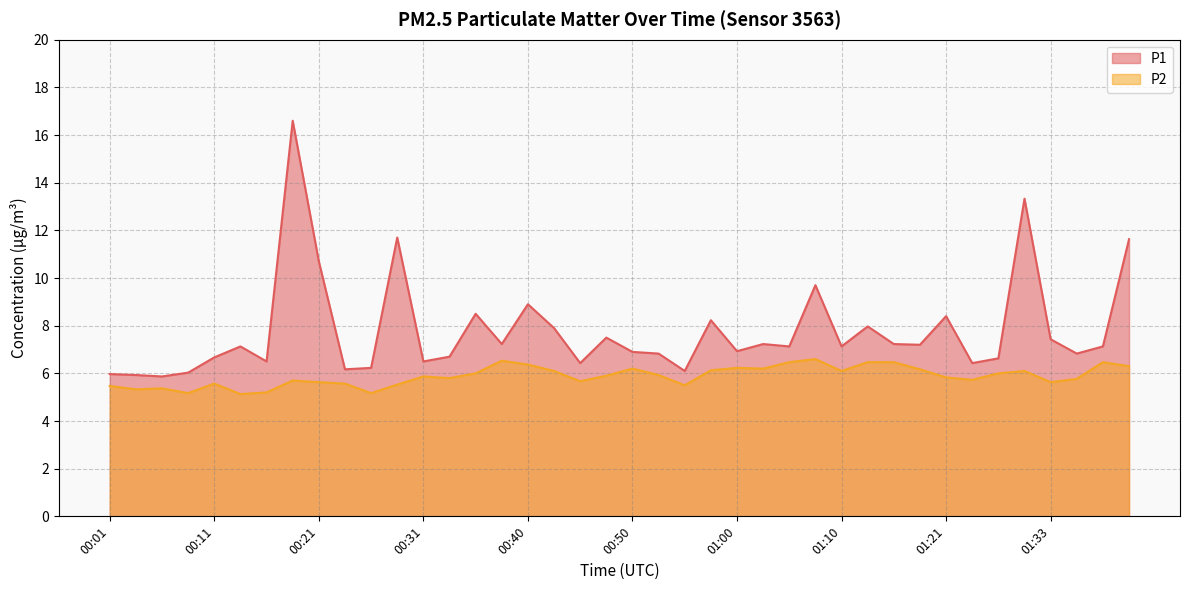

Reading left to right, what are all the values shown in this chart?

P1: 00:01=6.0	00:04=5.9	00:06=5.9	00:08=6.0	00:11=6.7	00:13=7.1	00:16=6.5	00:18=16.6	00:21=10.7	00:23=6.2	00:26=6.2	00:28=11.7	00:31=6.5	00:33=6.7	00:36=8.5	00:38=7.2	00:40=8.9	00:43=7.9	00:45=6.4	00:48=7.5	00:50=6.9	00:53=6.8	00:55=6.1	00:58=8.2	01:00=6.9	01:03=7.2	01:05=7.1	01:08=9.7	01:10=7.1	01:13=8.0	01:15=7.2	01:18=7.2	01:21=8.4	01:24=6.4	01:27=6.6	01:30=13.3	01:33=7.4	01:36=6.8	01:41=7.1	01:44=11.6
P2: 00:01=5.5	00:04=5.3	00:06=5.4	00:08=5.2	00:11=5.6	00:13=5.1	00:16=5.2	00:18=5.7	00:21=5.6	00:23=5.6	00:26=5.2	00:28=5.5	00:31=5.9	00:33=5.8	00:36=6.0	00:38=6.5	00:40=6.4	00:43=6.1	00:45=5.7	00:48=5.9	00:50=6.2	00:53=5.9	00:55=5.5	00:58=6.1	01:00=6.2	01:03=6.2	01:05=6.5	01:08=6.6	01:10=6.1	01:13=6.5	01:15=6.5	01:18=6.2	01:21=5.8	01:24=5.7	01:27=6.0	01:30=6.1	01:33=5.6	01:36=5.8	01:41=6.5	01:44=6.3